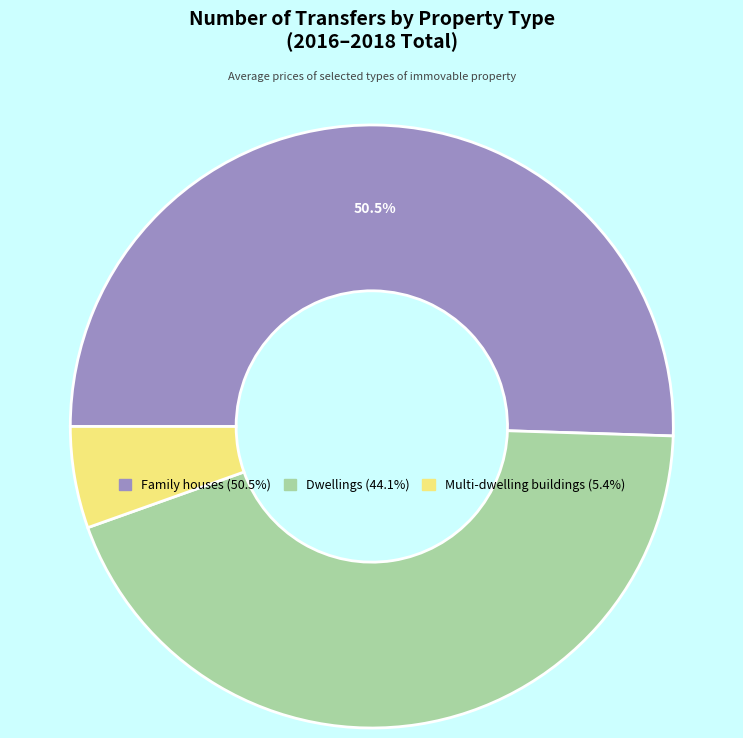

How many slices are in this pie chart?

3